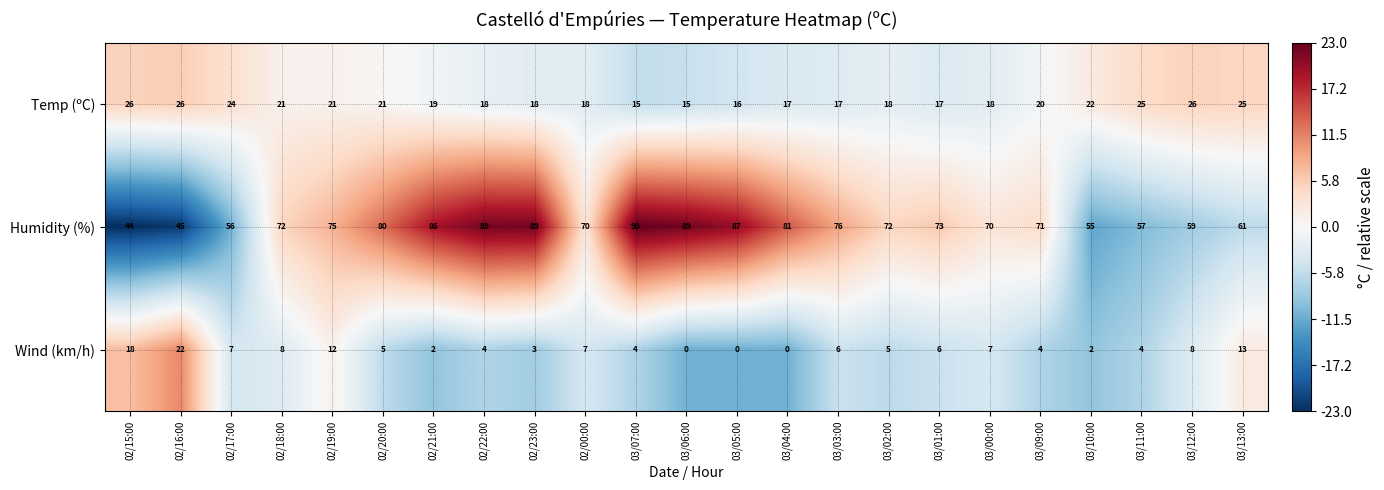

What is the sum of all Temp (ºC) values?

463